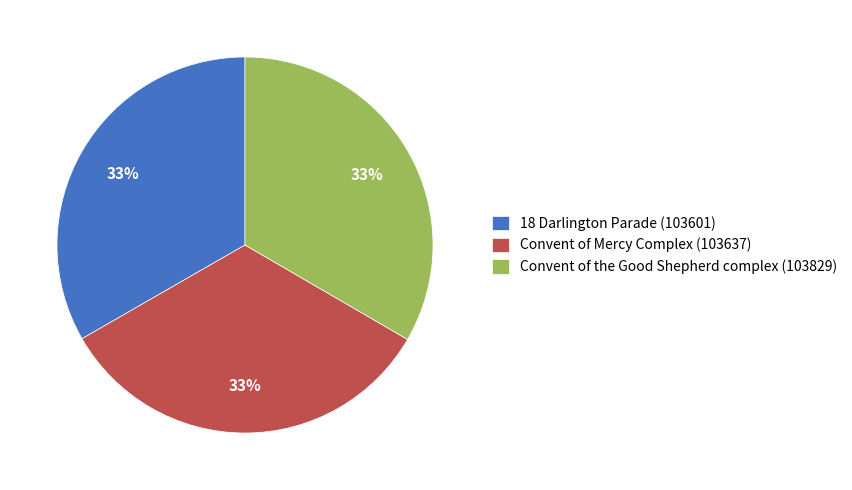

Approximately how many times larger is the value at Convent of Mercy Complex (103637) compared to Convent of the Good Shepherd complex (103829)?

1.0